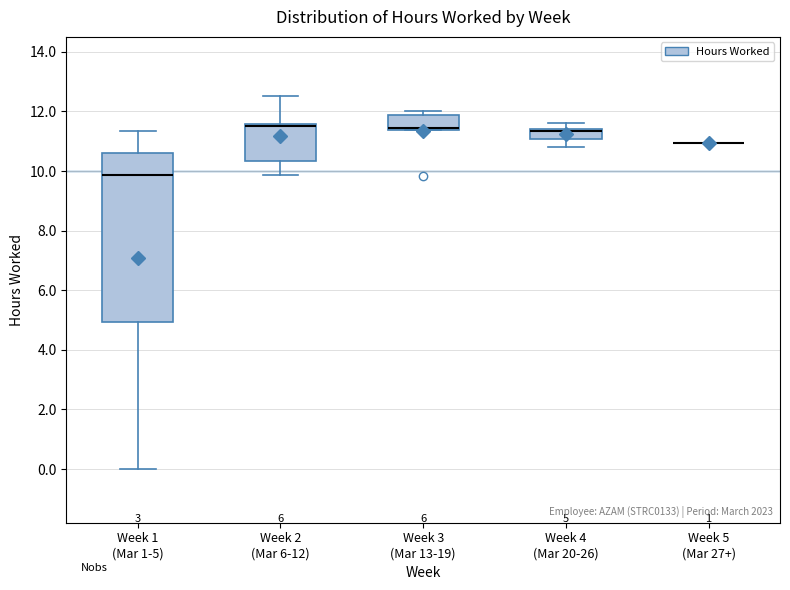

Comparing the boxes themselves (not the whiskers), which one is the tallest?

Week 1 (Mar 1-5)